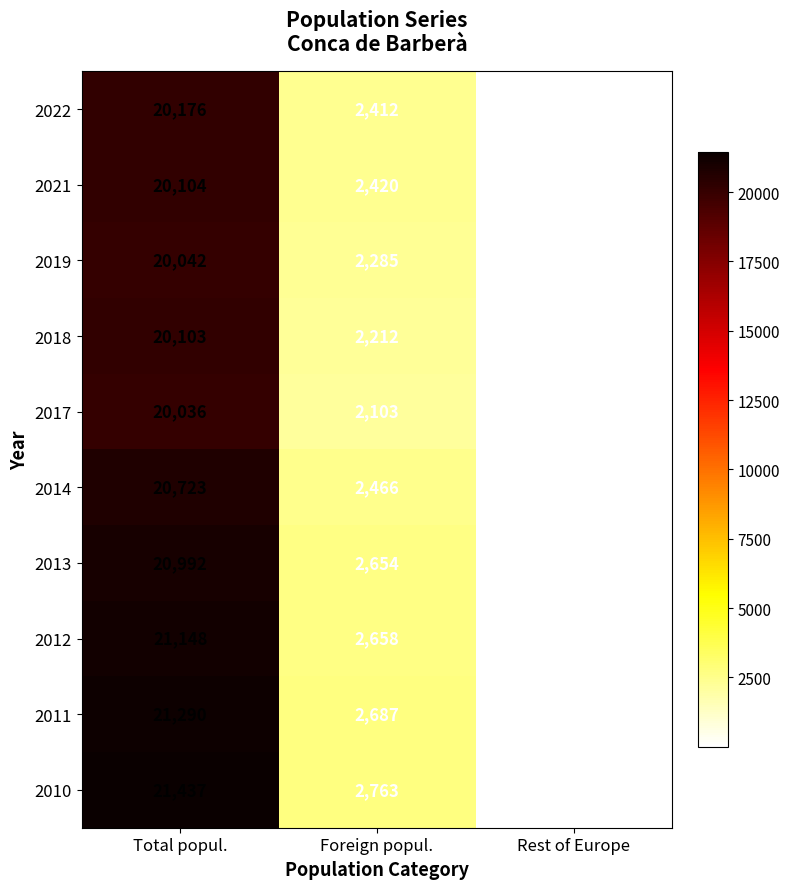

Which series has the largest range (max minus min)?

2010